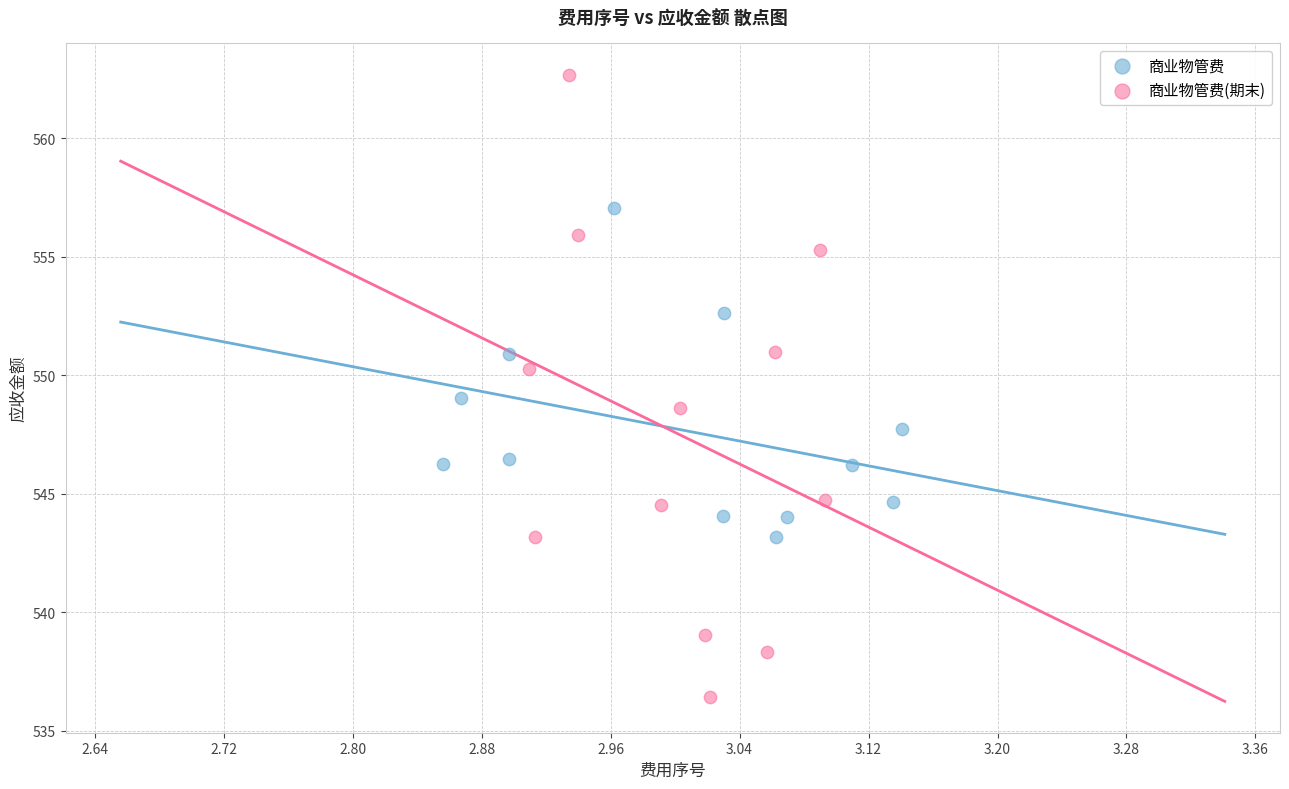

Which series contains the highest Y value?

商业物管费(期末)